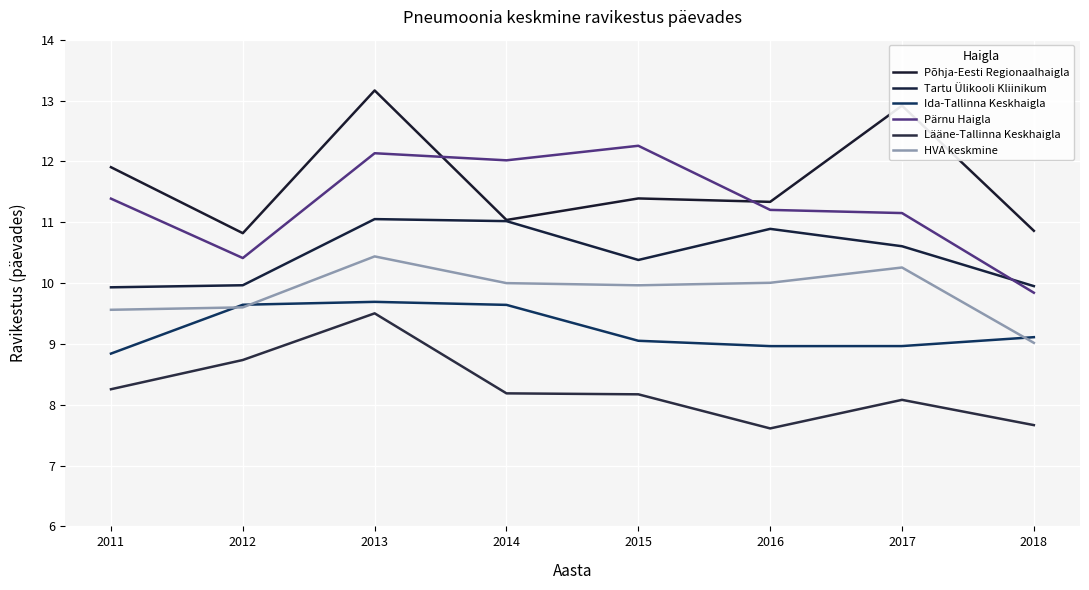

Which series has the widest spread of values?

Pärnu Haigla